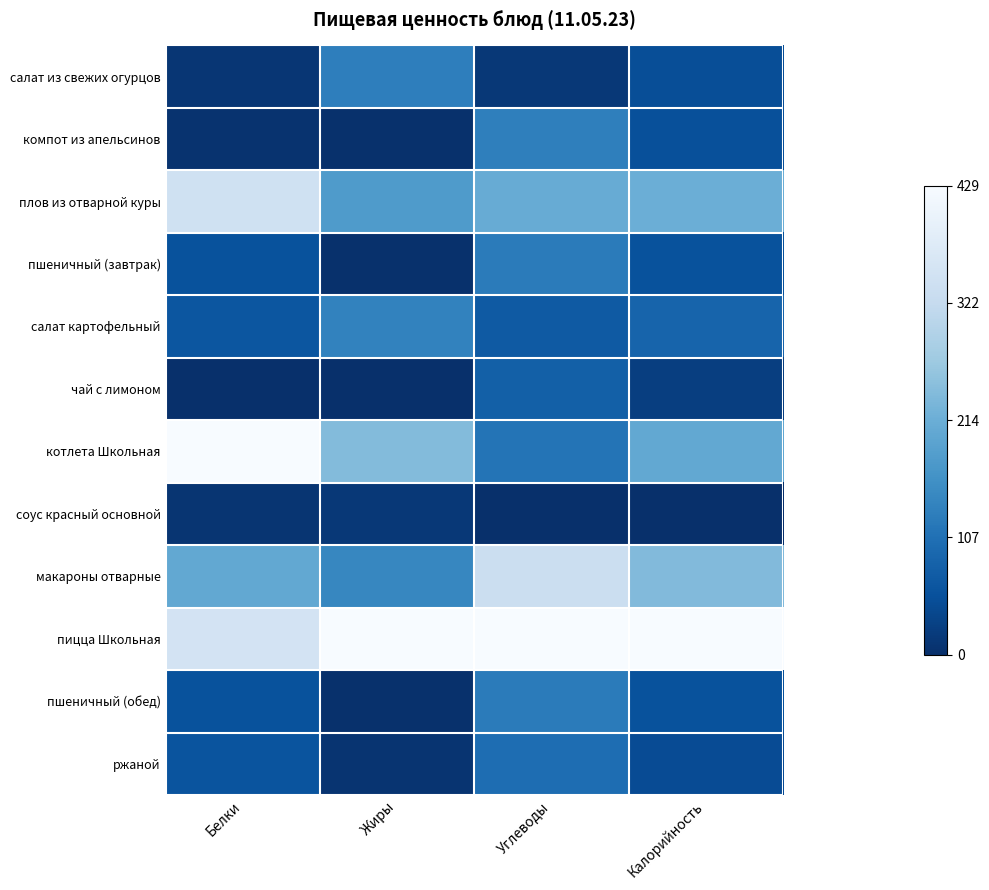

Which series has the widest spread of values?

котлета Школьная